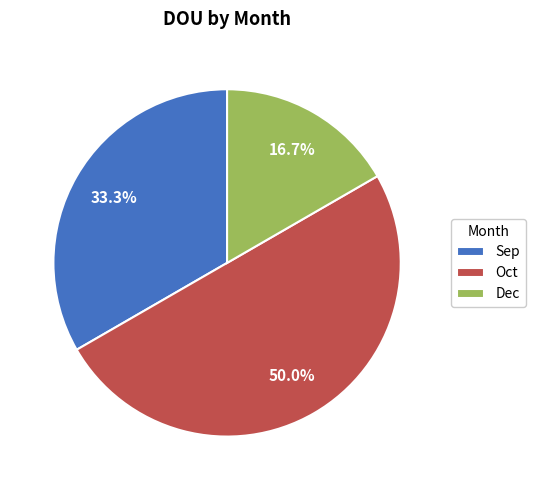

To the nearest percent, what portion does Sep represent?

33%